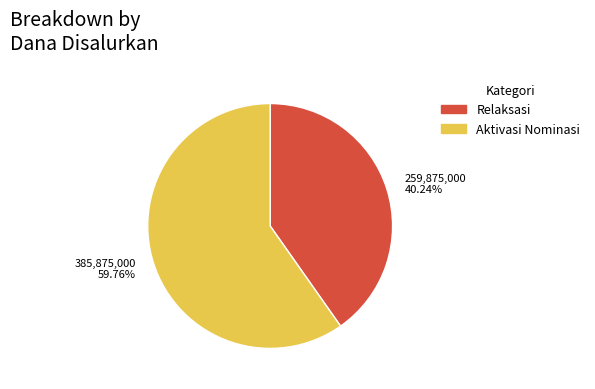

Is there a majority slice in this chart?

Yes